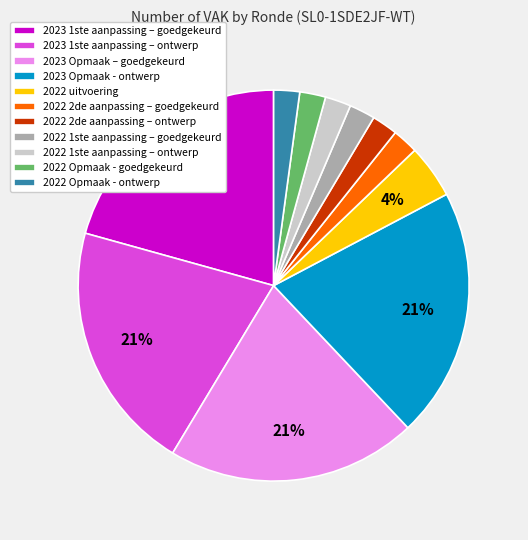

To the nearest percent, what is the difference between the largest and smallest slice percentages?

19%